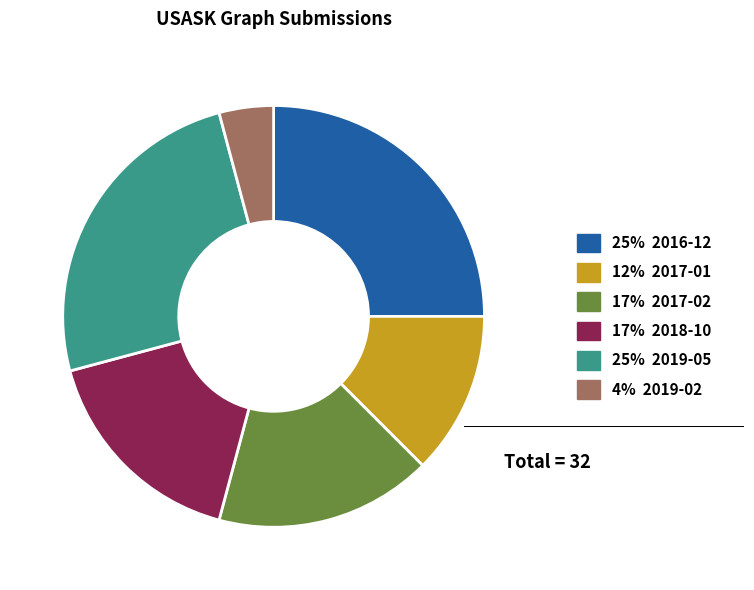

Does any single category account for the majority?

No